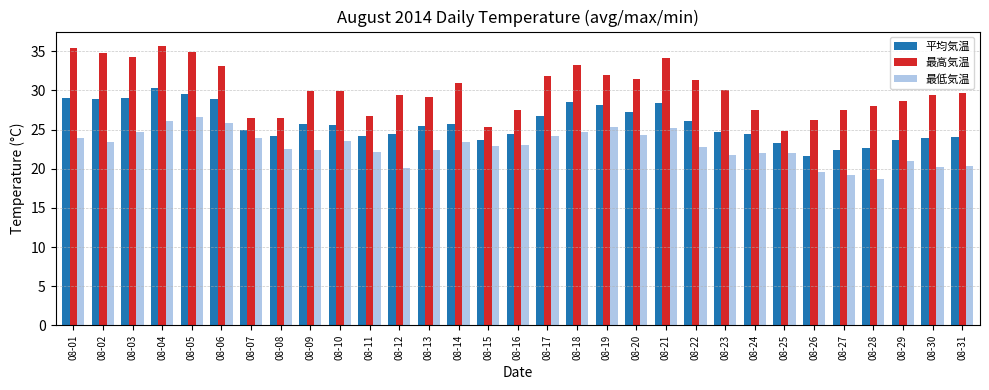

What is the highest value of the 平均気温 series?

30.3